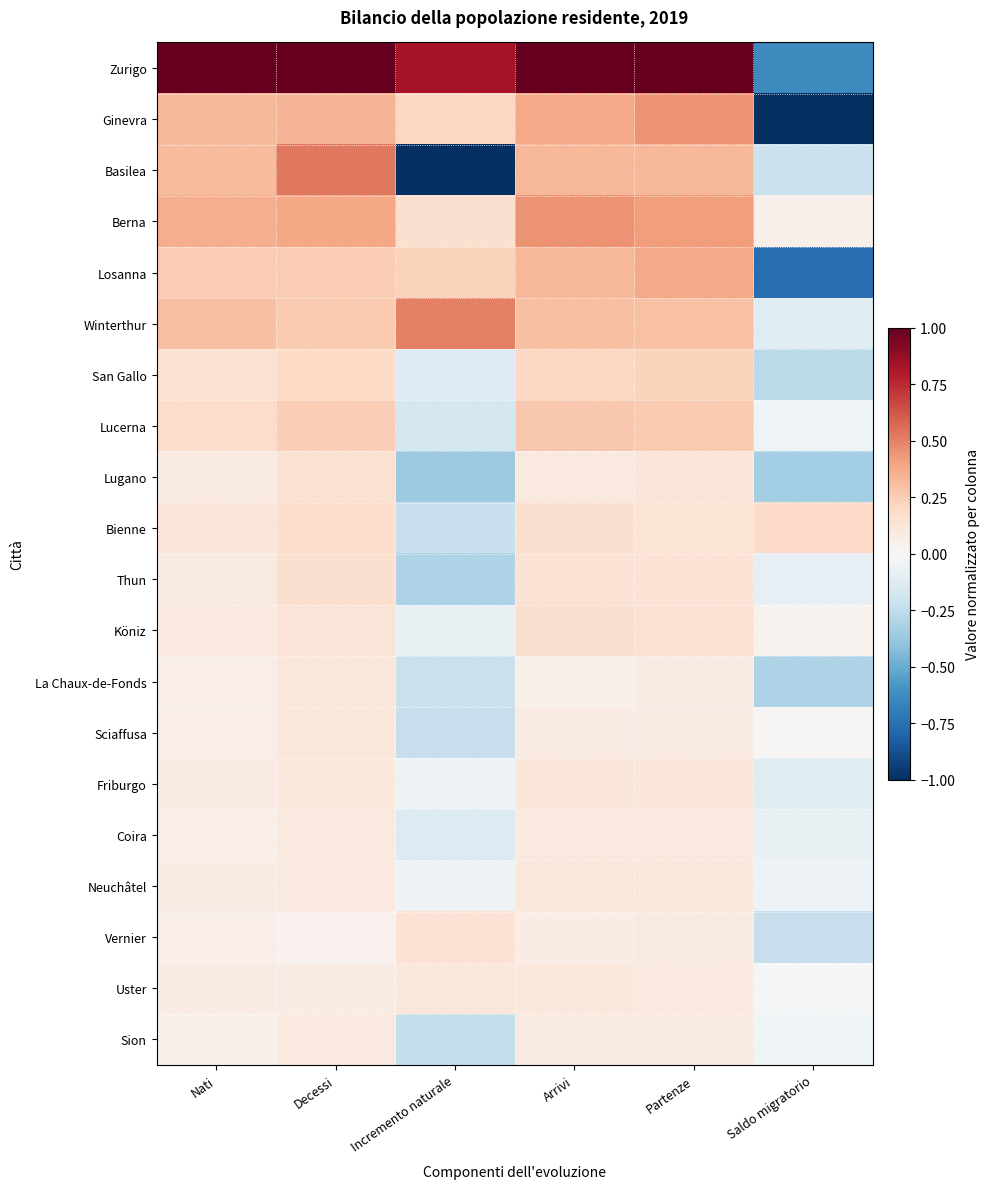

How many data points does each series have?

6